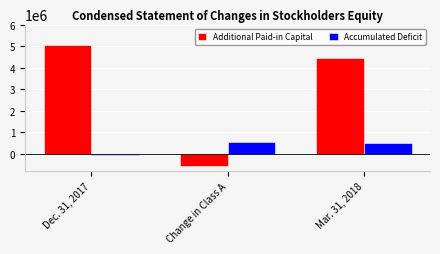

Reading right to left, transcribe all the data shown in this chart.

Additional Paid-in Capital: Mar. 31, 2018=4466000	Change in Class A=-574000	Dec. 31, 2017=5040000
Accumulated Deficit: Mar. 31, 2018=533000	Change in Class A=574000	Dec. 31, 2017=-41000